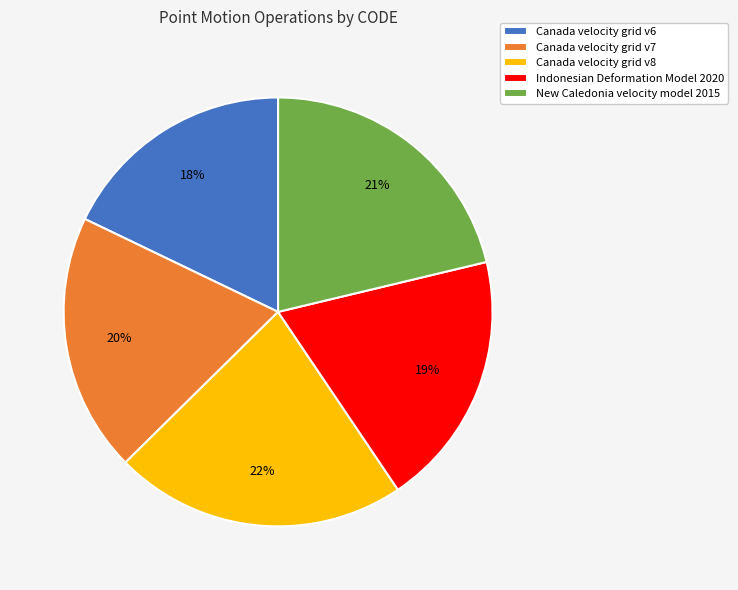

Which has a higher value, Canada velocity grid v7 or Canada velocity grid v8?

Canada velocity grid v8